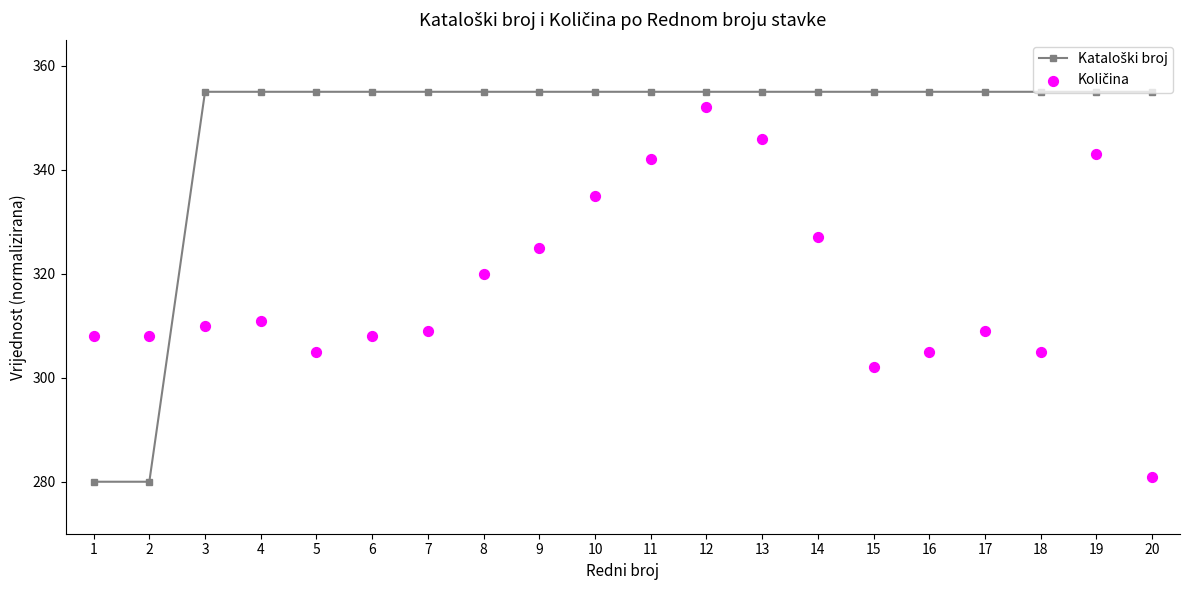

At how many categories does at least one series exceed 289?

20